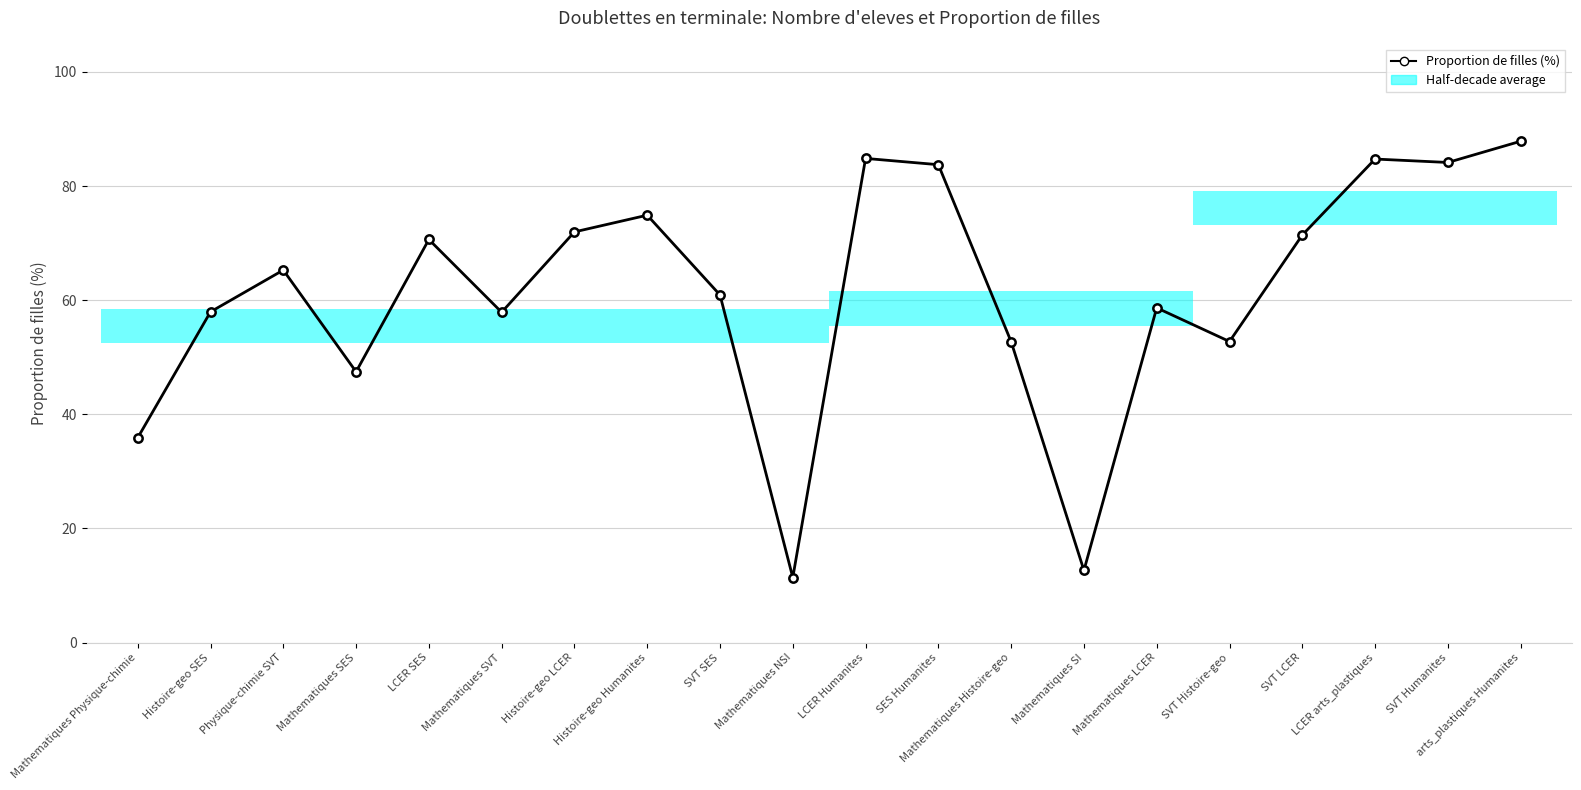

Reading right to left, what are all the values shown in this chart?

arts_plastiques Humanites=87.9	SVT Humanites=84.1	LCER arts_plastiques=84.7	SVT LCER=71.4	SVT Histoire-geo=52.8	Mathematiques LCER=58.7	Mathematiques SI=12.7	Mathematiques Histoire-geo=52.7	SES Humanites=83.8	LCER Humanites=84.8	Mathematiques NSI=11.4	SVT SES=60.9	Histoire-geo Humanites=74.9	Histoire-geo LCER=72.0	Mathematiques SVT=57.9	LCER SES=70.6	Mathematiques SES=47.5	Physique-chimie SVT=65.3	Histoire-geo SES=58.0	Mathematiques Physique-chimie=35.9